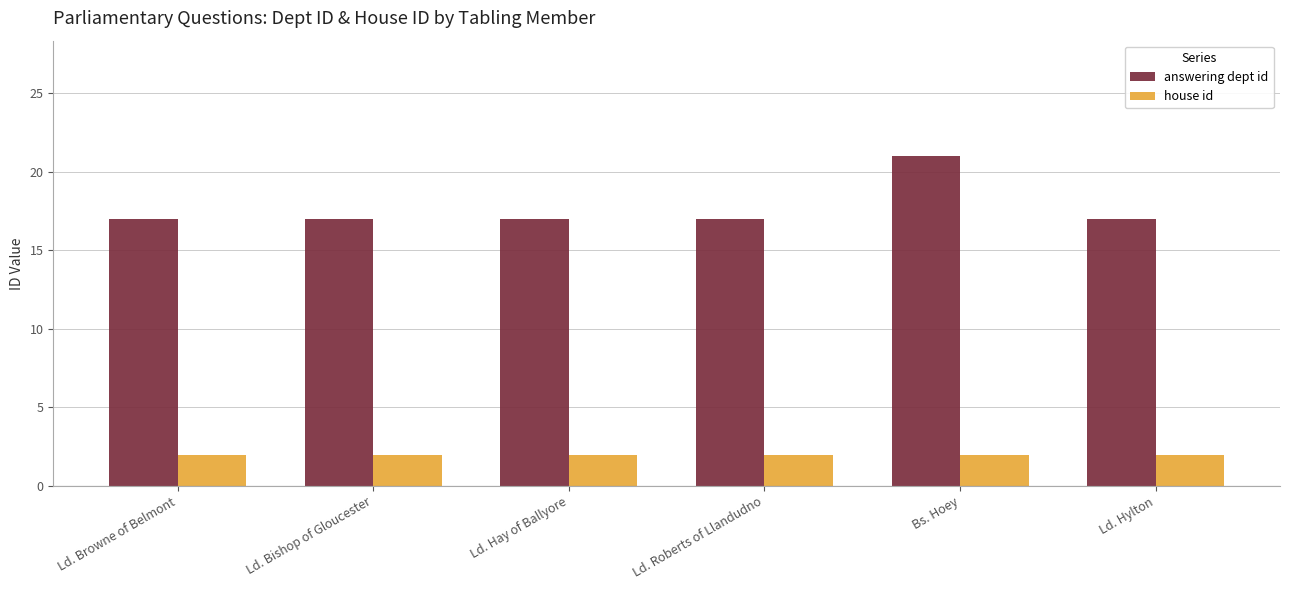

What is the smallest value displayed?

2